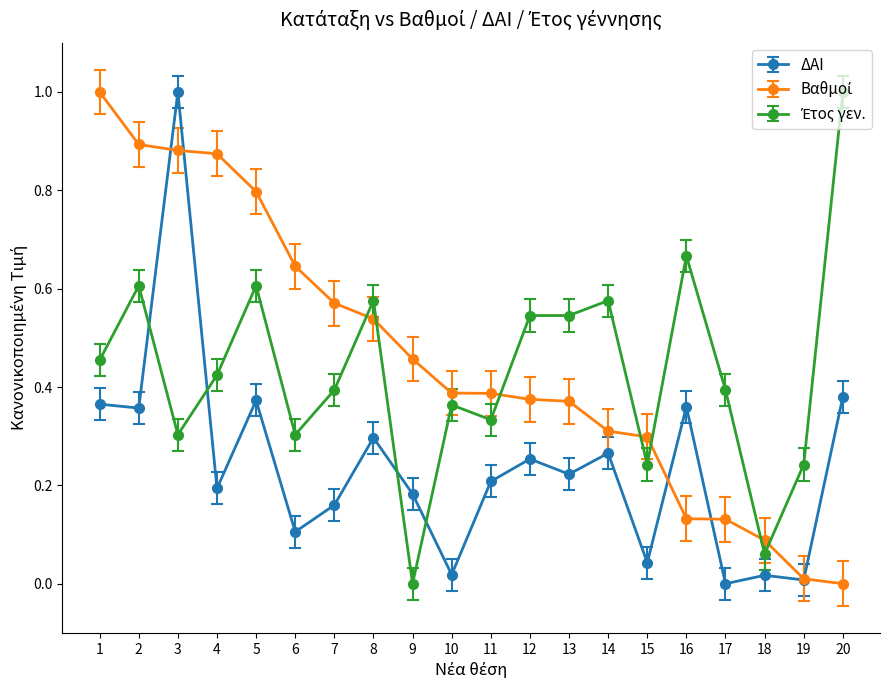

The ΔΑΙ series shows 0.2 at 8. True or false?

False